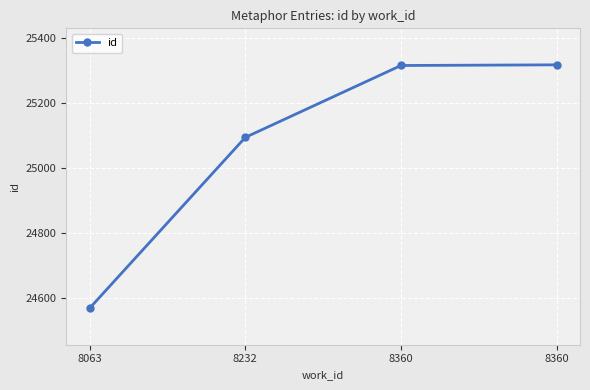

What value does the data have at 8360?

25317